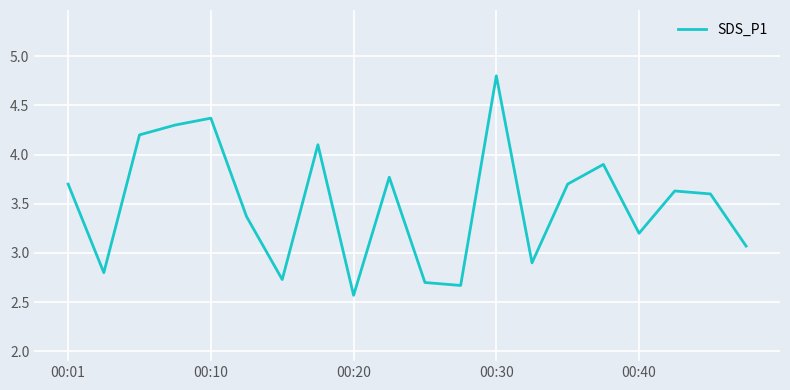

What is the greatest value displayed?

4.8